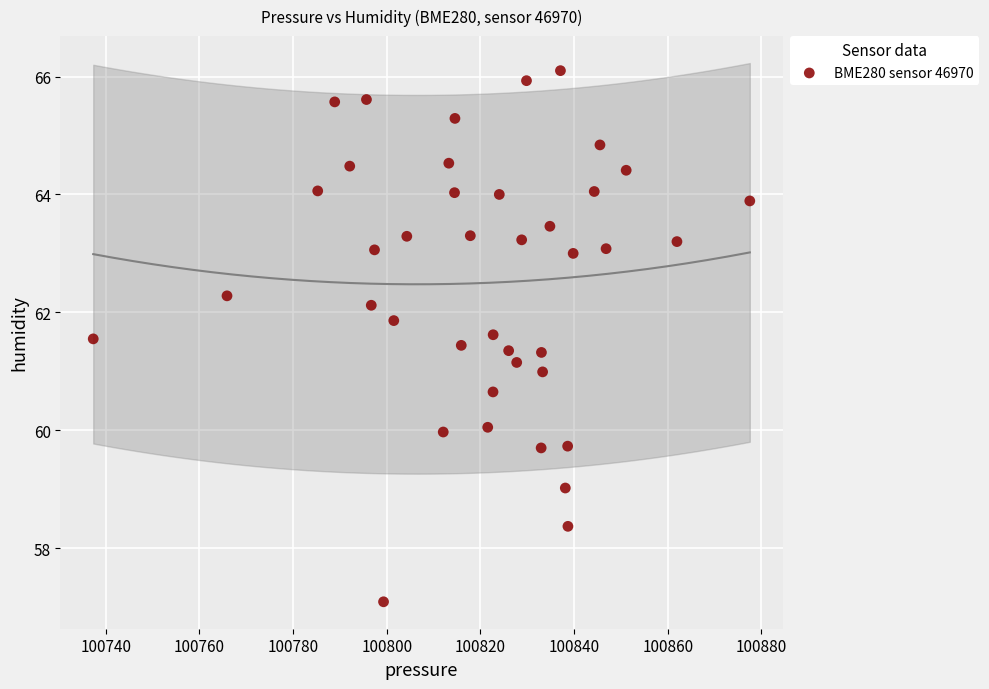

What is the range of Y values (max minus min)?

9.0